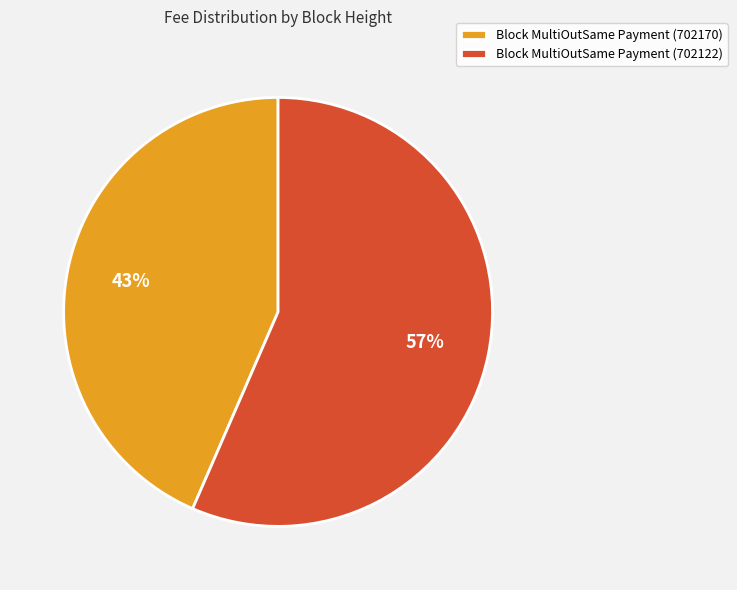

What is the majority slice?

Block MultiOutSame Payment (702122)